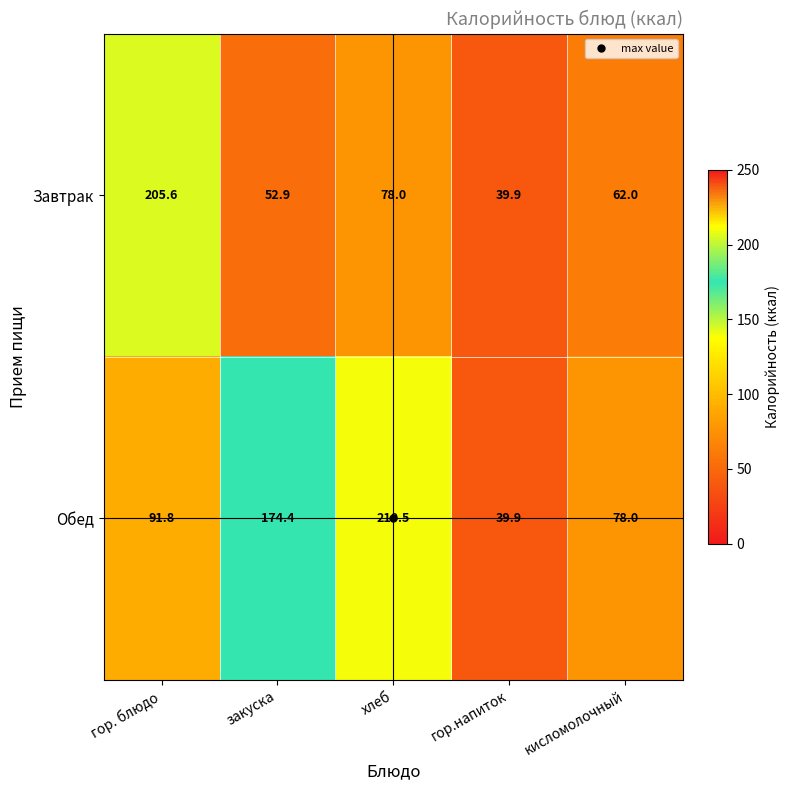

At which label does Обед first exceed 91?

гор. блюдо